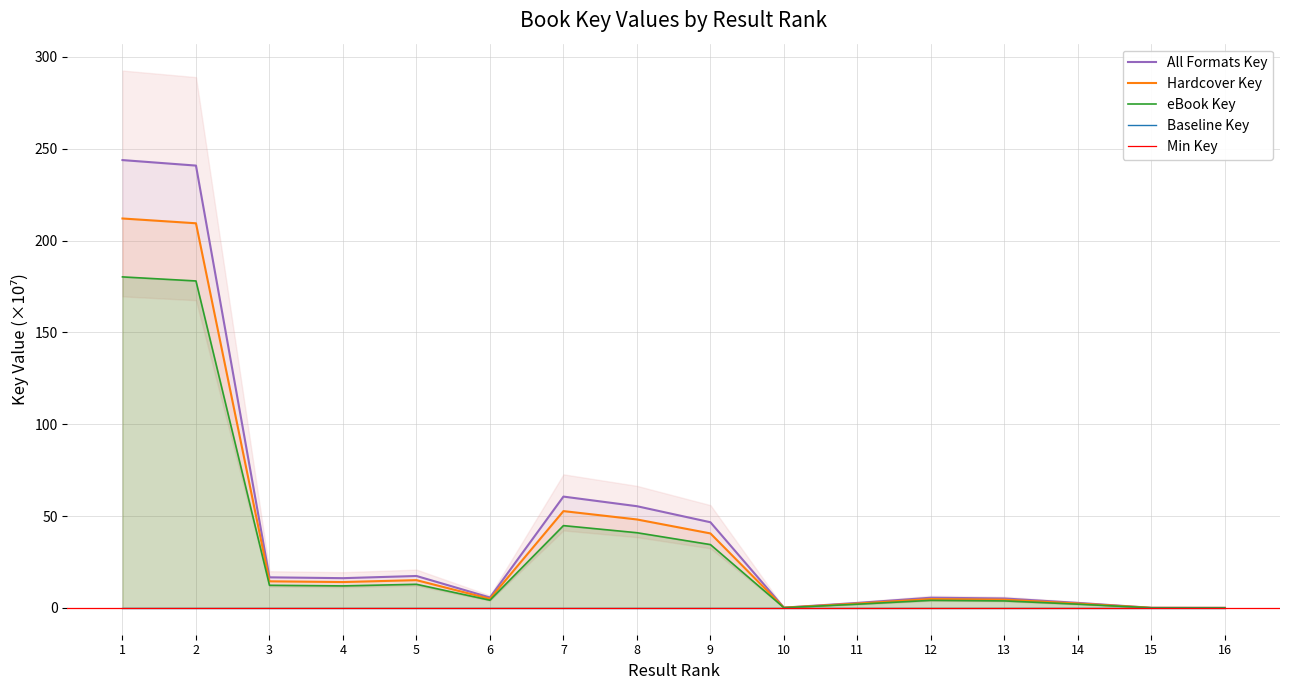

What is the difference between the maximum and minimum values in the eBook Key series?

180.2